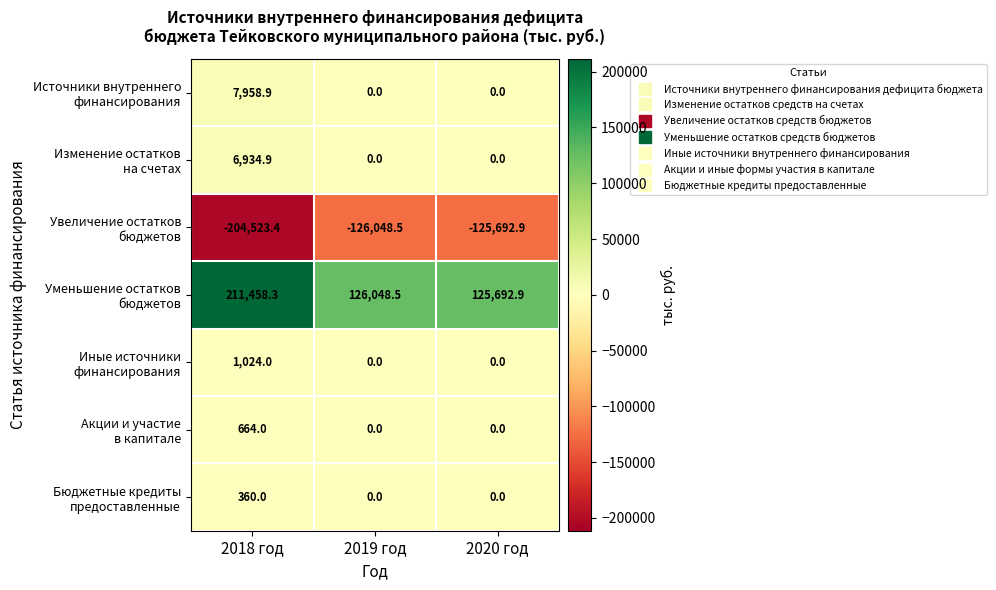

What is the difference between the highest and lowest values at 2020 год?

251385.8